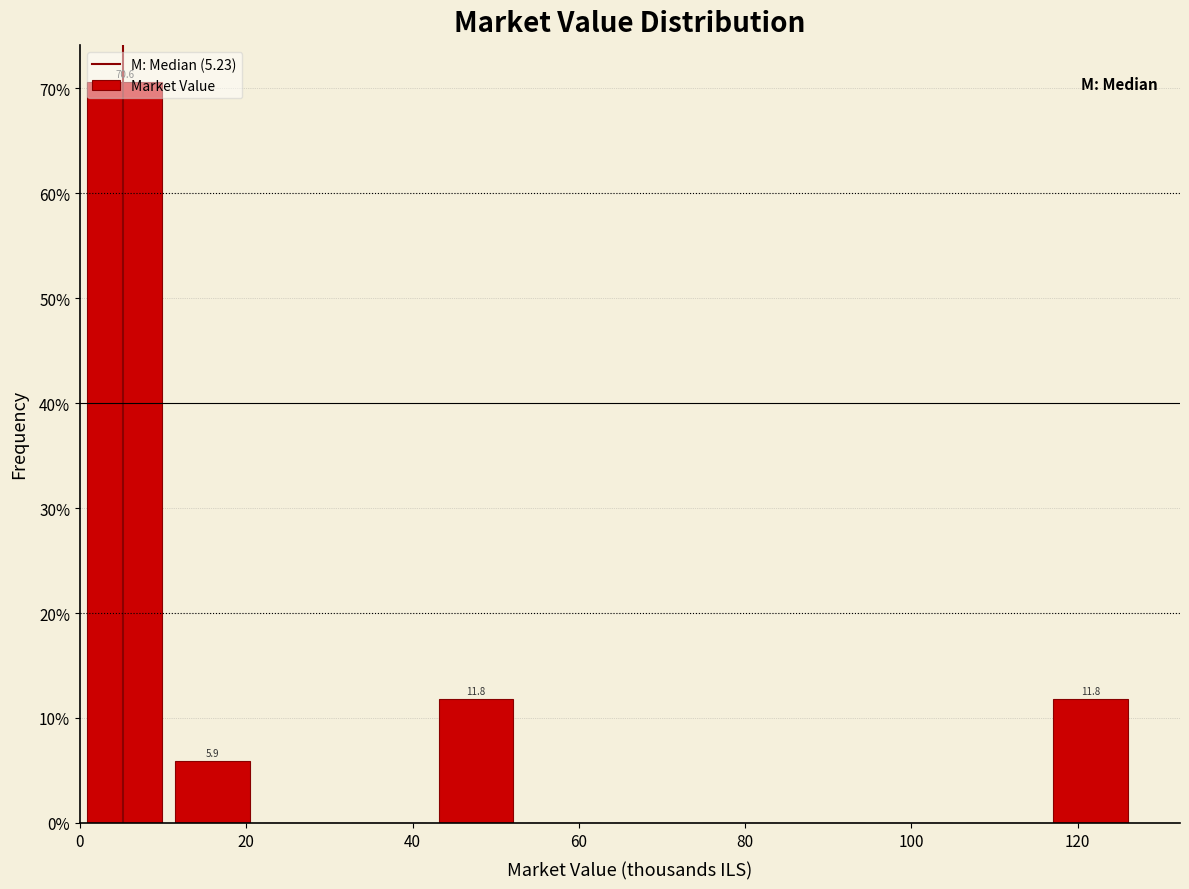

Over which range of the x-axis is the bar tallest?

0 to 10